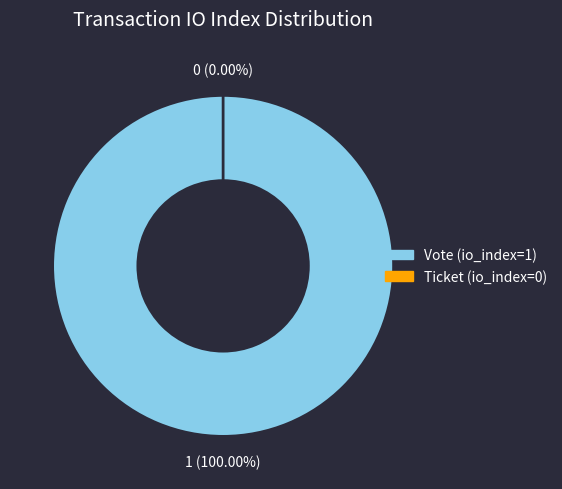

What is the change in value from Vote (io_index=1) to Ticket (io_index=0)?

-1